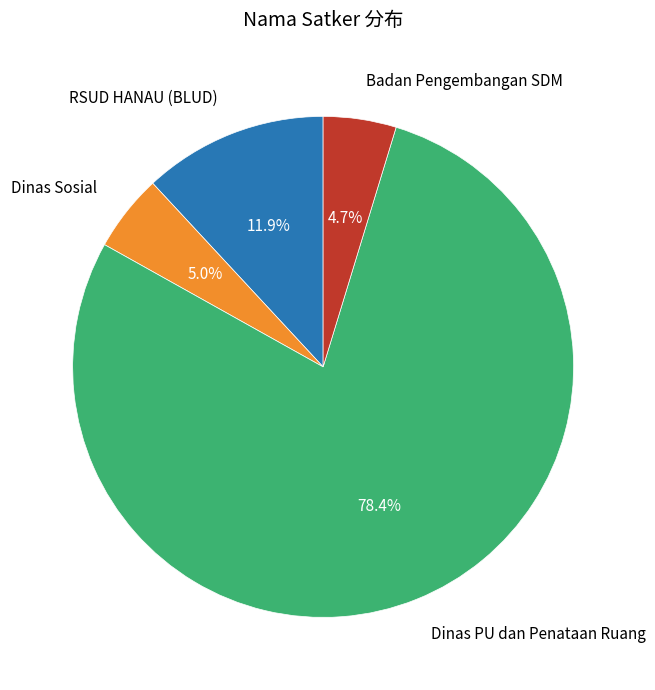

Does any single category account for the majority?

Yes